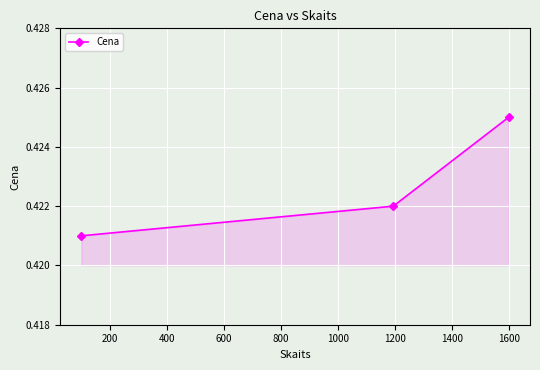

What is the sum of all values?

1.3